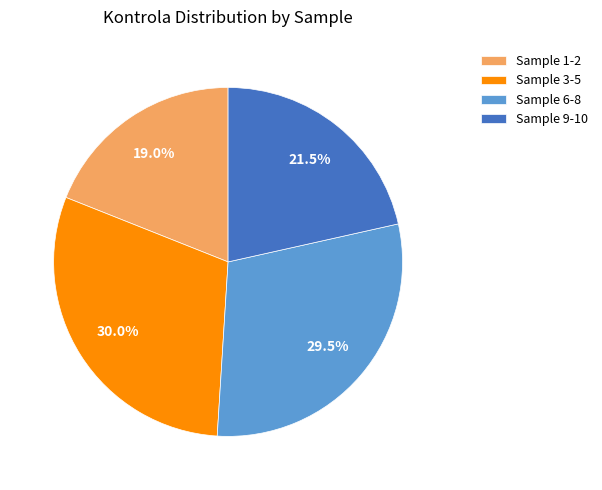

Count the number of slices in the pie.

4